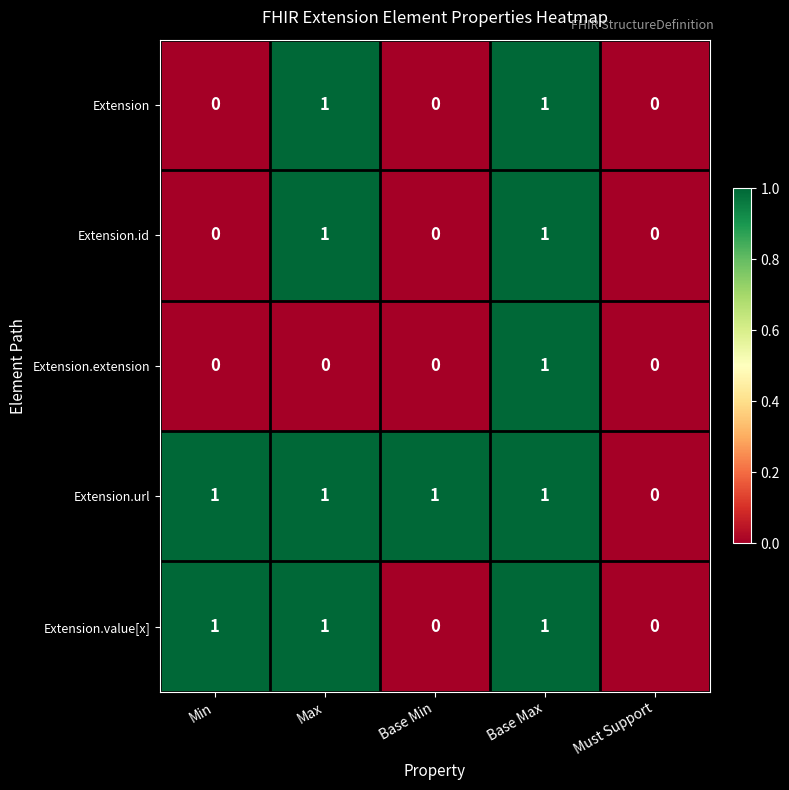

What is the total value across all series at Base Max?

5